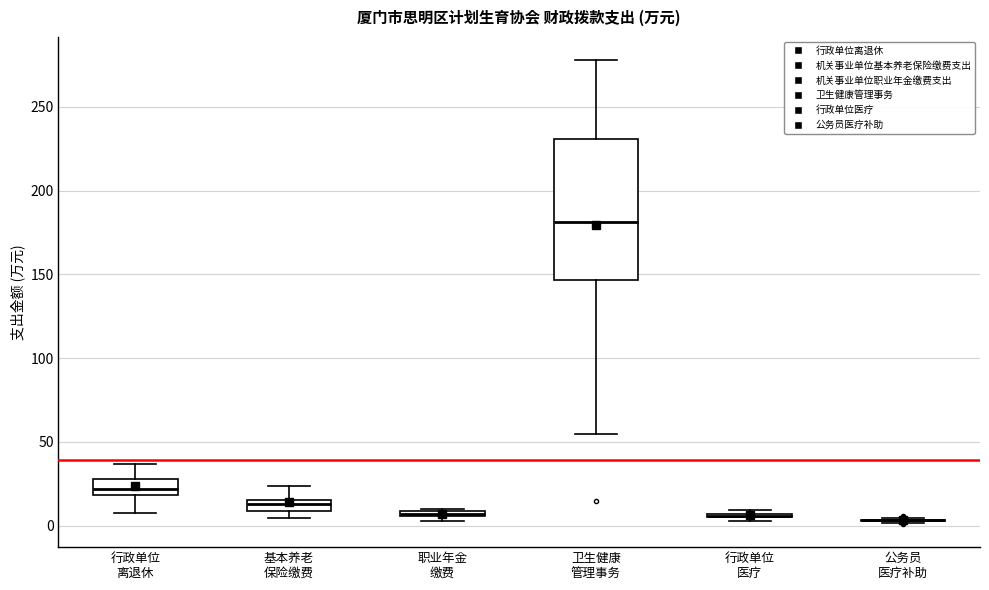

Where is the lower edge of the box for 职业年金 缴费 on the y-axis? The values are not printed on the chart, so give them approximately, as read against the axis.

5